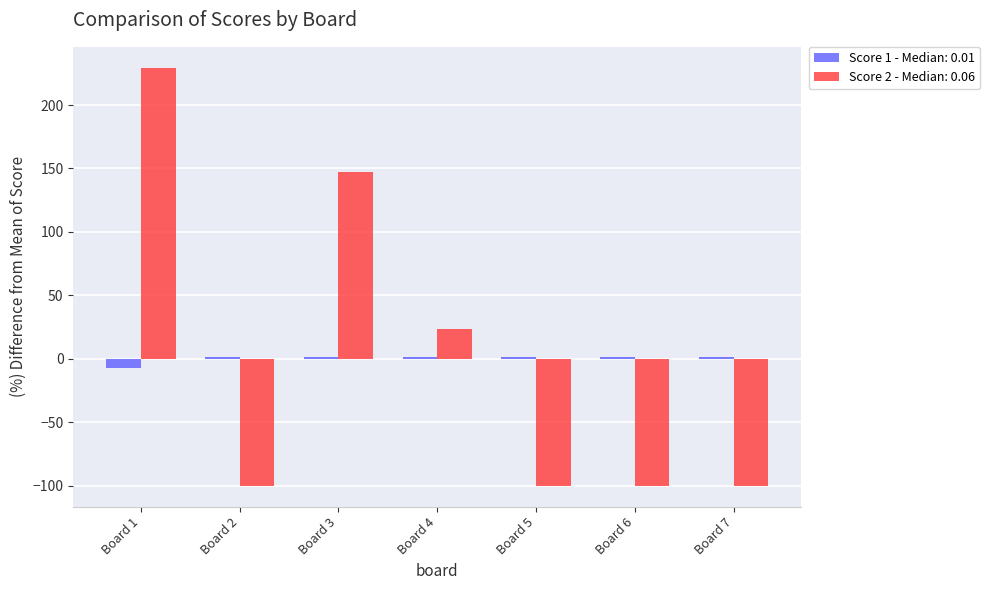

Which category has the highest value across all series?

Board 1